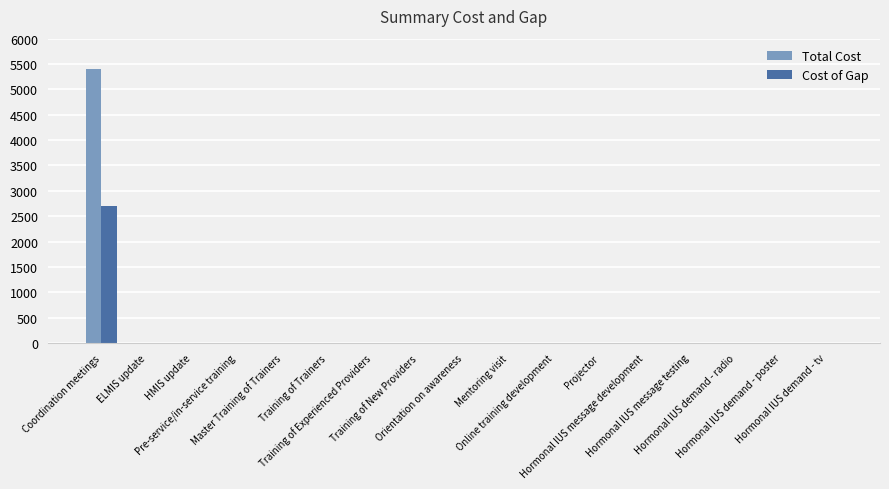

Reading left to right, what are all the values shown in this chart?

Total Cost: 5400	0	0	0	0	0	0	0	0	0	0	0	0	0	0	0	0
Cost of Gap: 2700	0	0	0	0	0	0	0	0	0	0	0	0	0	0	0	0